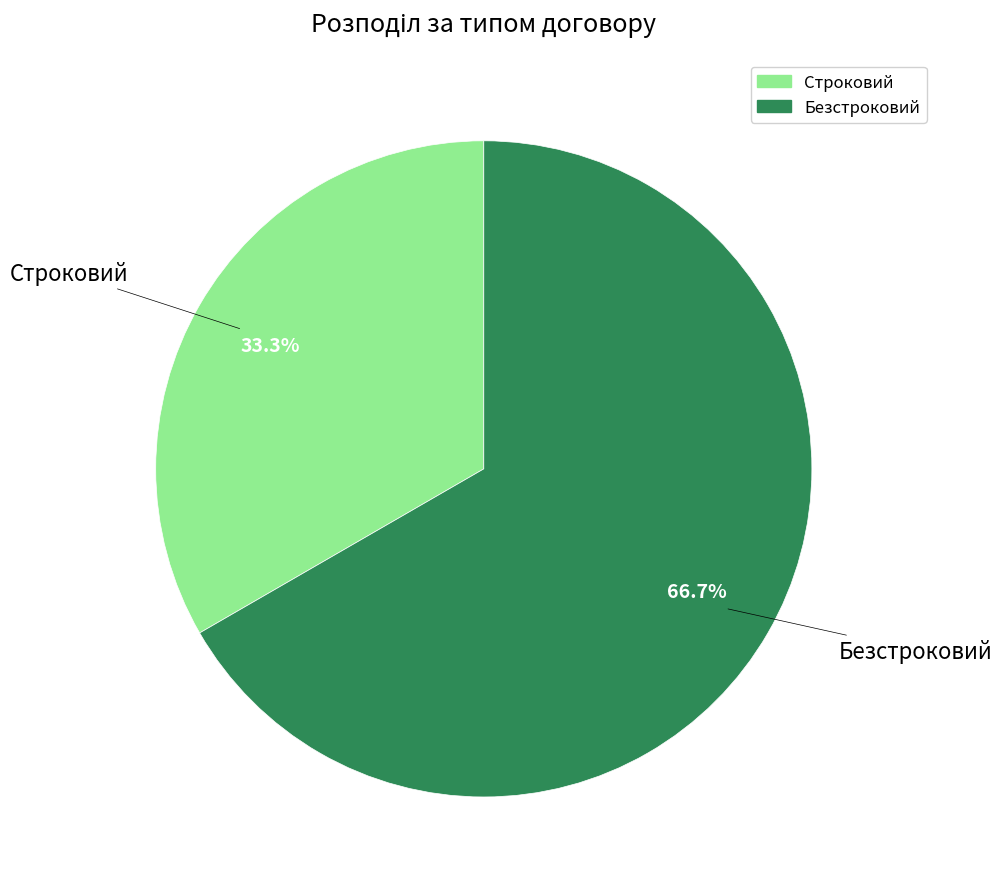

To the nearest percent, what percentage of the pie is Безстроковий?

67%